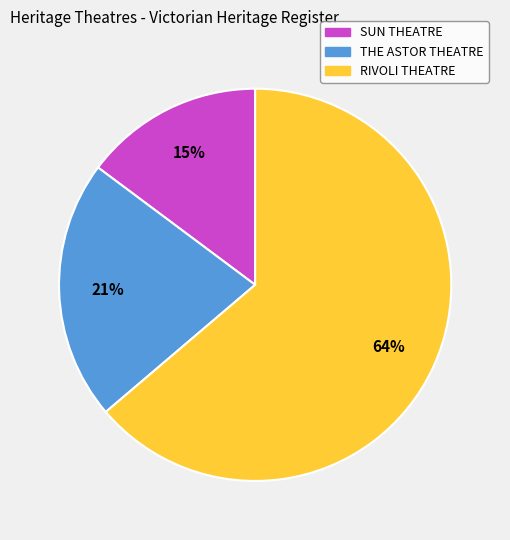

What is the largest slice in the pie chart?

RIVOLI THEATRE